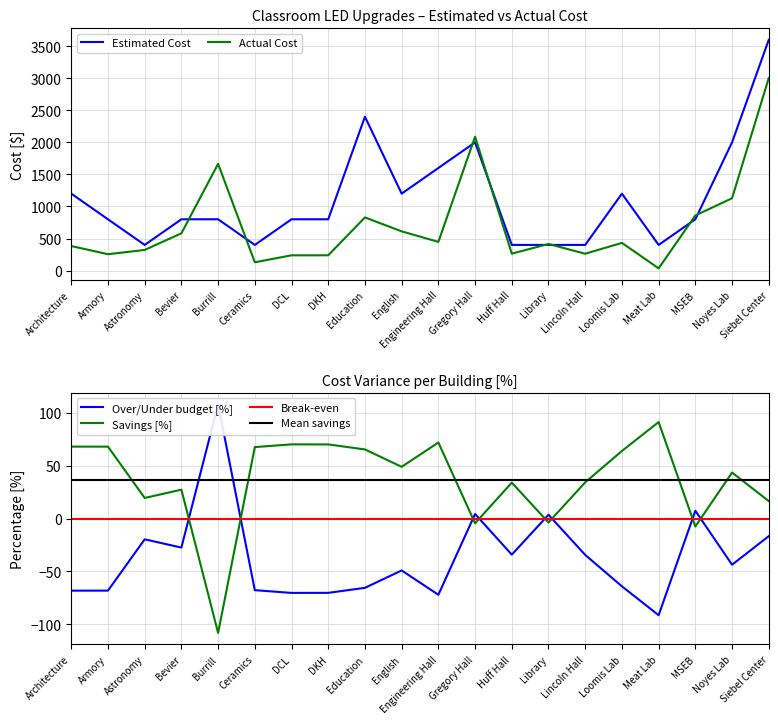

Which category has the lowest value in the Actual Cost series?

Meat Lab